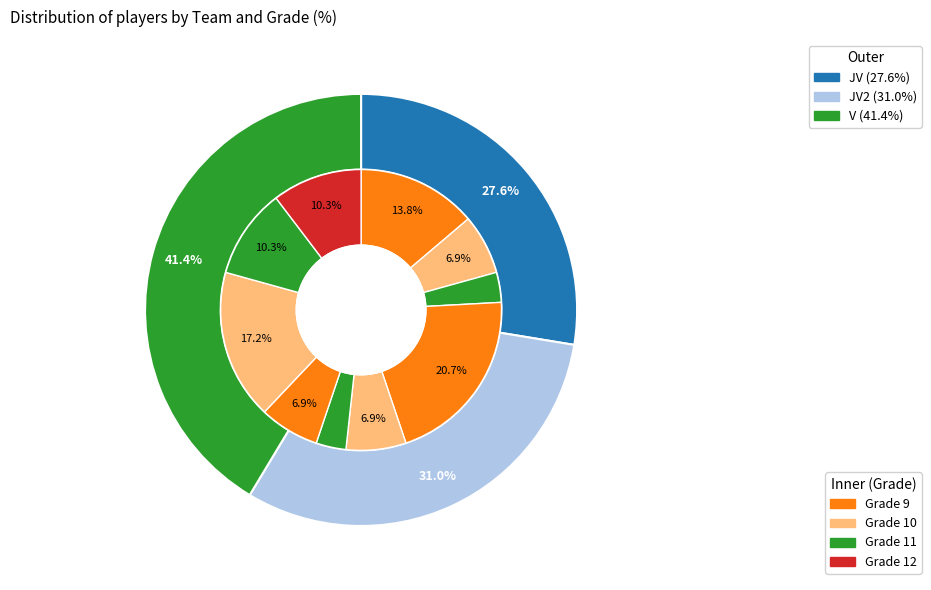

What percentage is NOT represented by JV?

72.4%